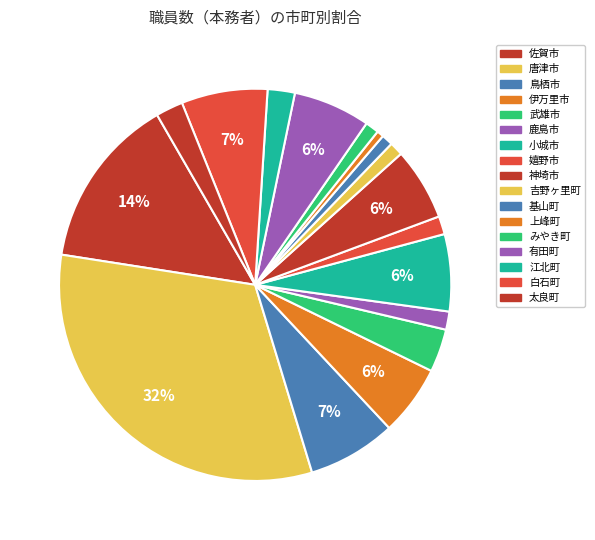

Count the number of slices in the pie.

17